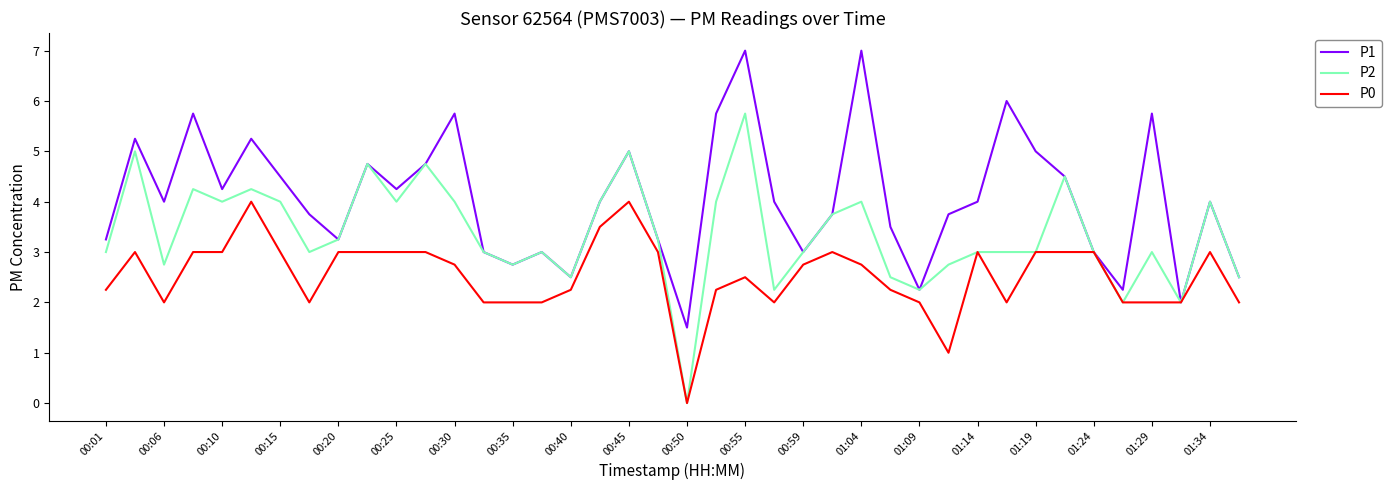

Which series has the largest total across all categories?

P1